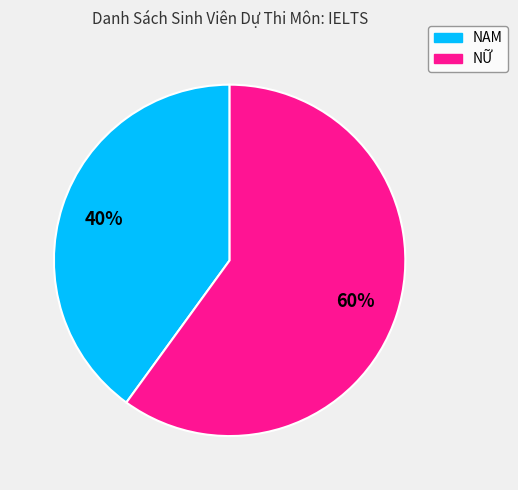

Rank the categories by value from highest to lowest.

NỮ, NAM